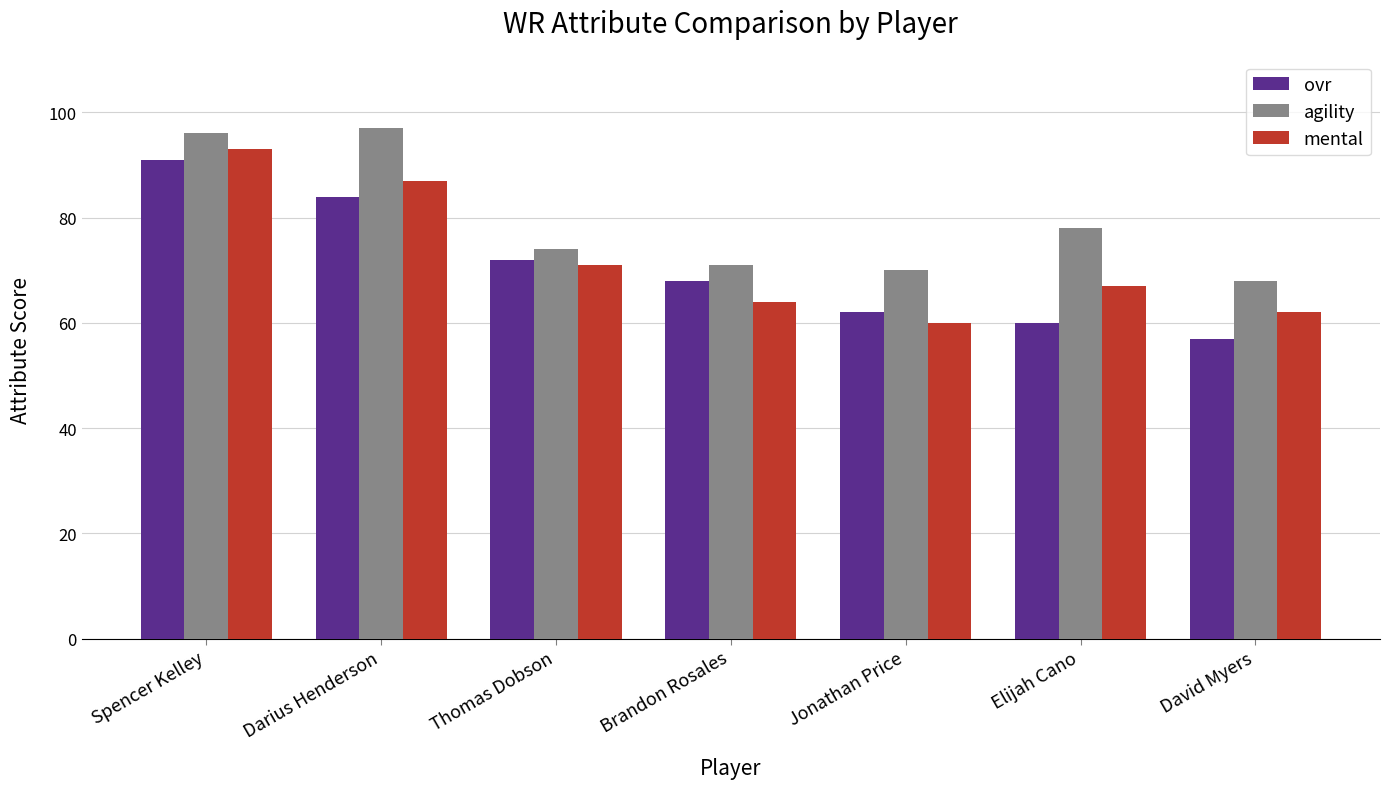

At David Myers, list the series in order from largest to smallest.

agility, mental, ovr